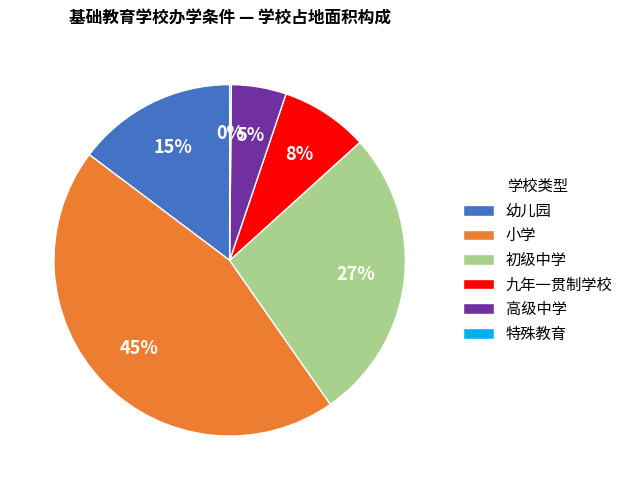

To the nearest percent, what portion does 幼儿园 represent?

15%